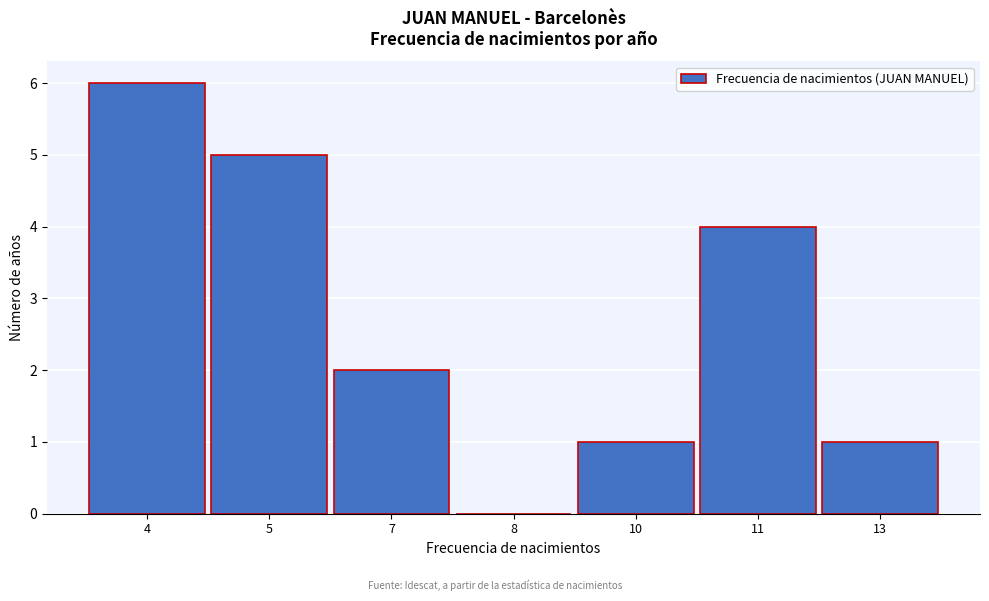

Reading left to right, list all the values displayed in this chart.

4=6	5=5	7=2	8=0	10=1	11=4	13=1